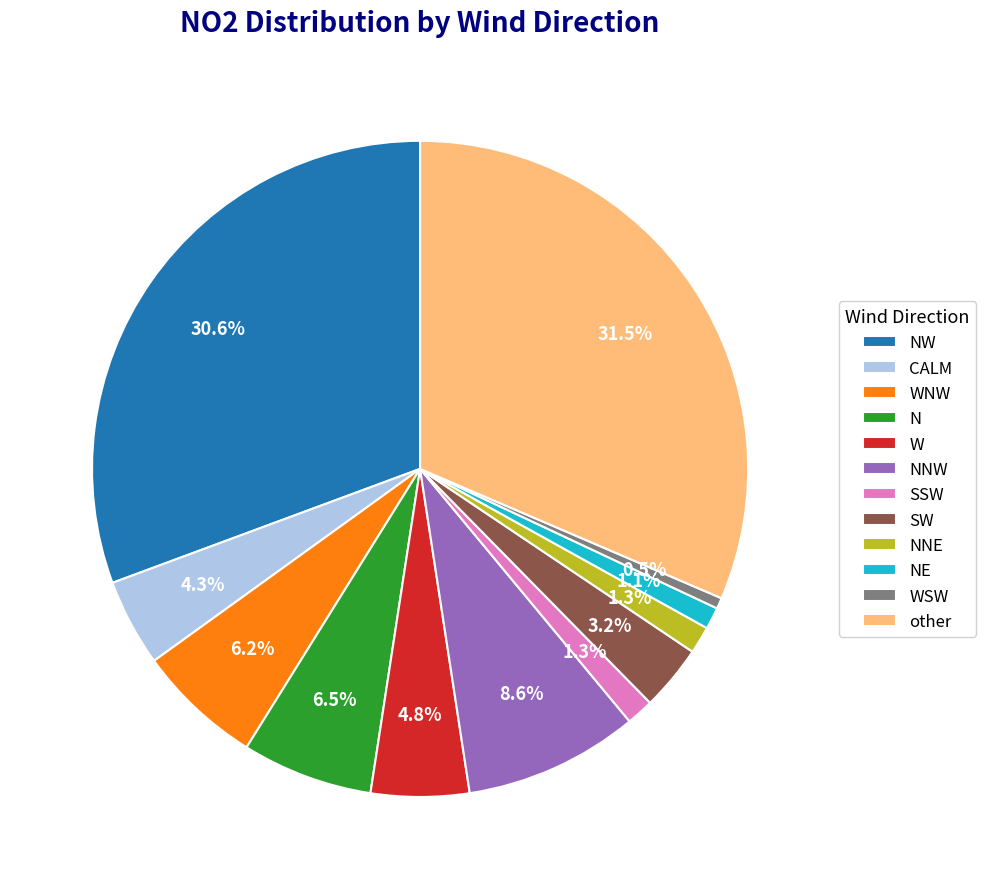

Which slice is the largest?

other